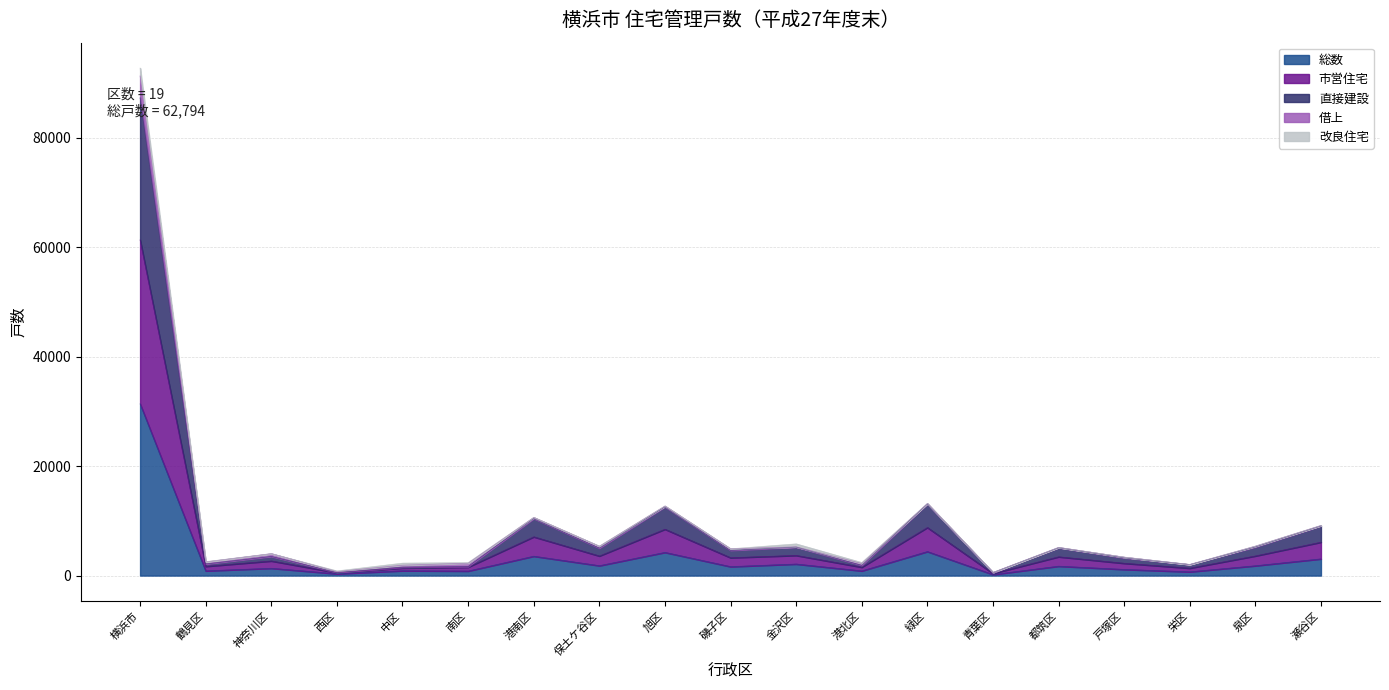

At which category is the sum across all series the highest?

横浜市